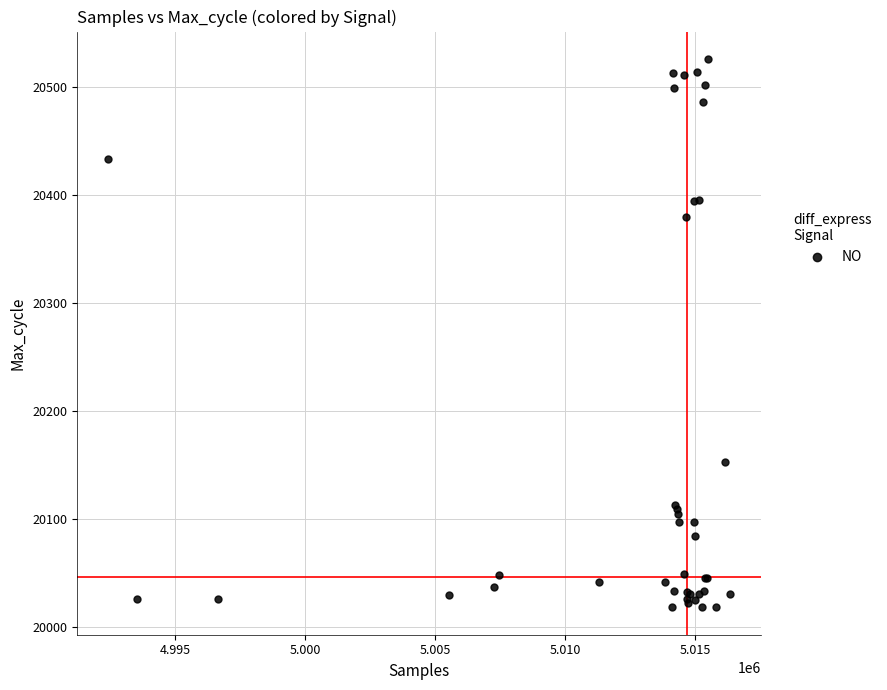

What Y value in the scatter plot is closest to 20272?

20380